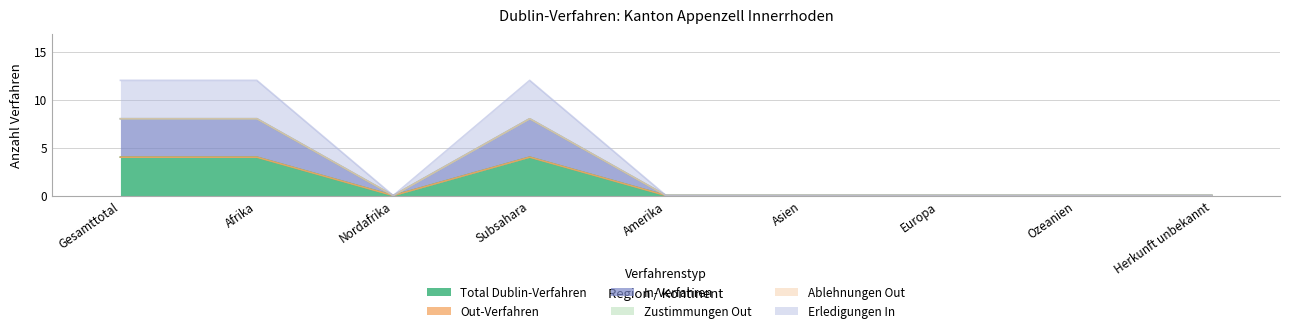

True or false: Erledigungen In and In-Verfahren intersect in this chart.

False